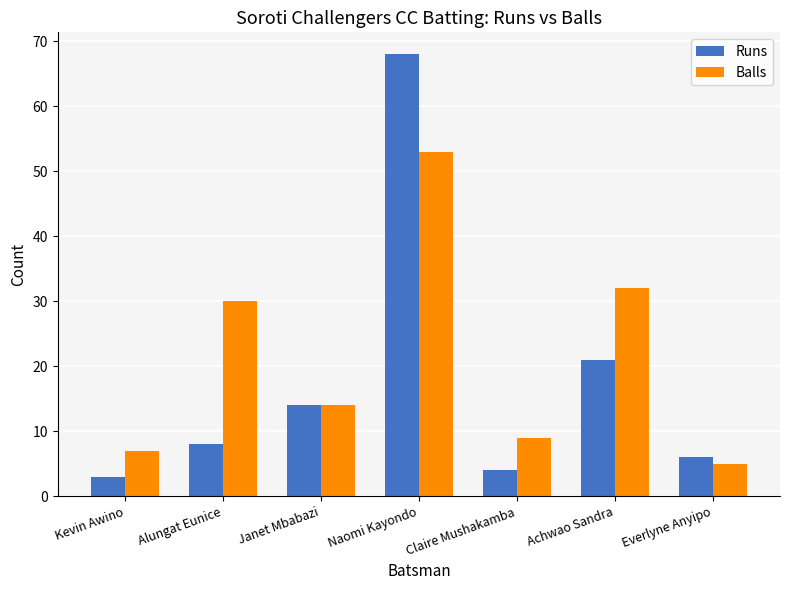

Reading left to right, transcribe all the data shown in this chart.

Runs: Kevin Awino=3	Alungat Eunice=8	Janet Mbabazi=14	Naomi Kayondo=68	Claire Mushakamba=4	Achwao Sandra=21	Everlyne Anyipo=6
Balls: Kevin Awino=7	Alungat Eunice=30	Janet Mbabazi=14	Naomi Kayondo=53	Claire Mushakamba=9	Achwao Sandra=32	Everlyne Anyipo=5